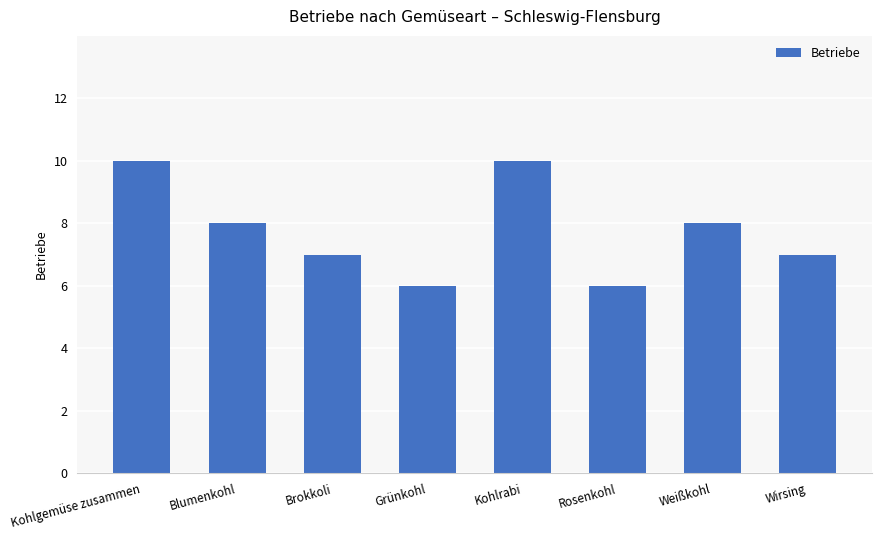

What is the smallest value displayed?

6